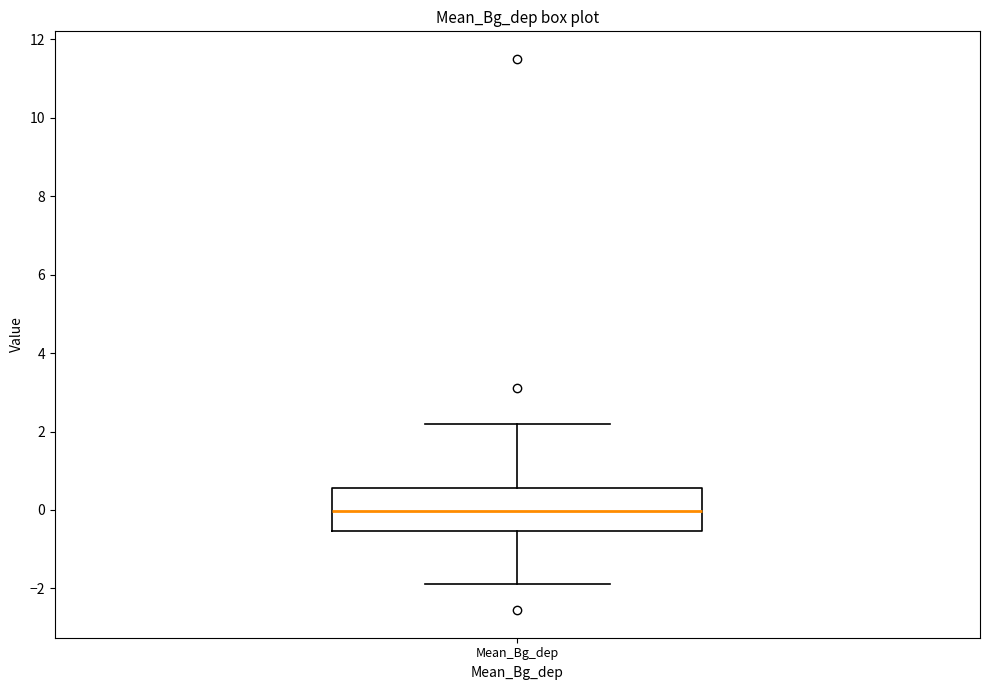

Transcribe this box plot: give where the median line is, the range the box spans, and where the two whiskers end, as read against the y-axis. The values are not printed on the chart, so give them approximately, as read against the axis.

median 0.0, box -0.6 to 0.6, whiskers -1.8 to 2.2